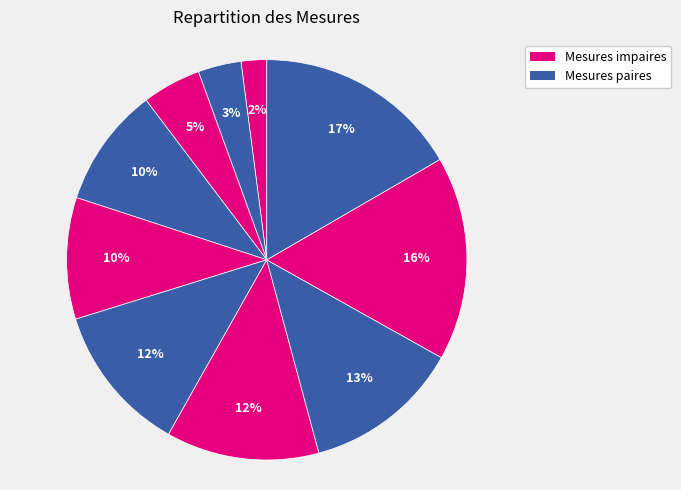

To the nearest percent, what is the difference between the largest and smallest slice percentages?

15%